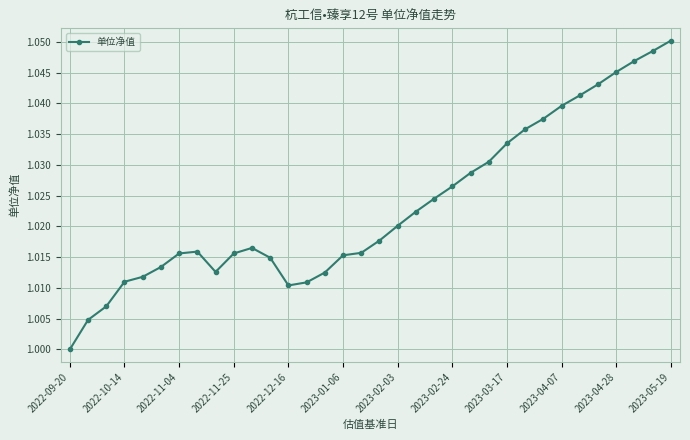

What is the sum of all values?

34.8